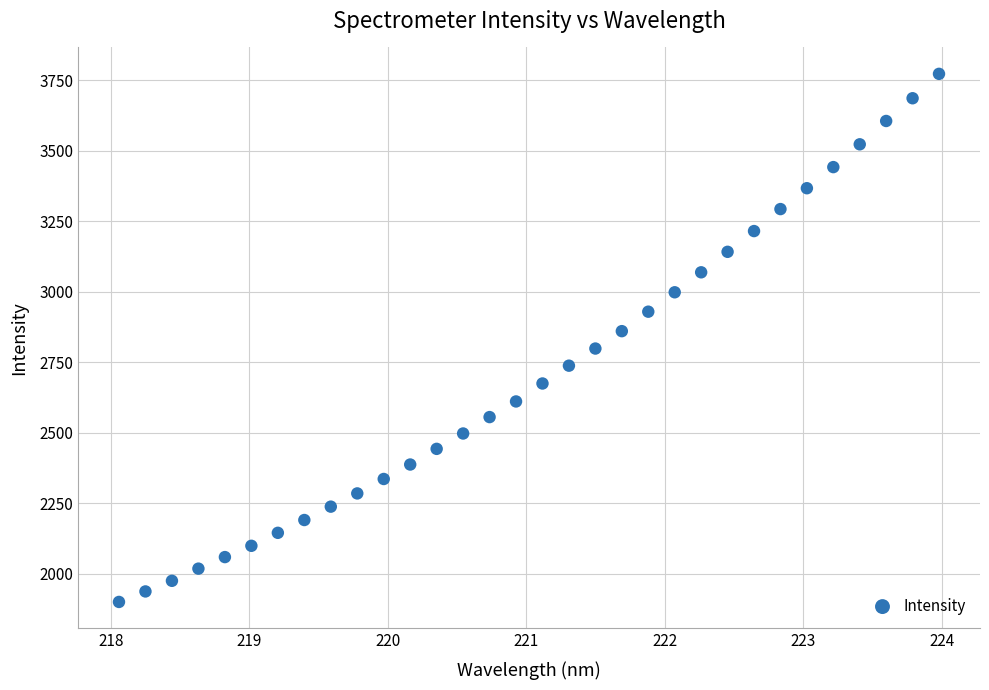

What is the range of Y values (max minus min)?

1873.8